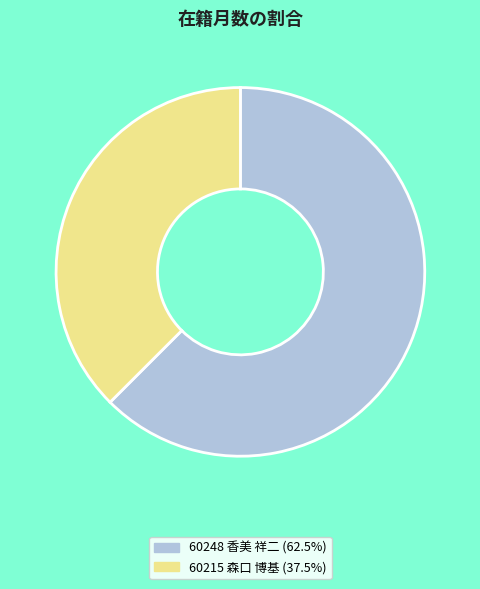

Approximately how many times larger is the value at 60215 森口 博基 (37.5%) compared to 60248 香美 祥二 (62.5%)?

0.6